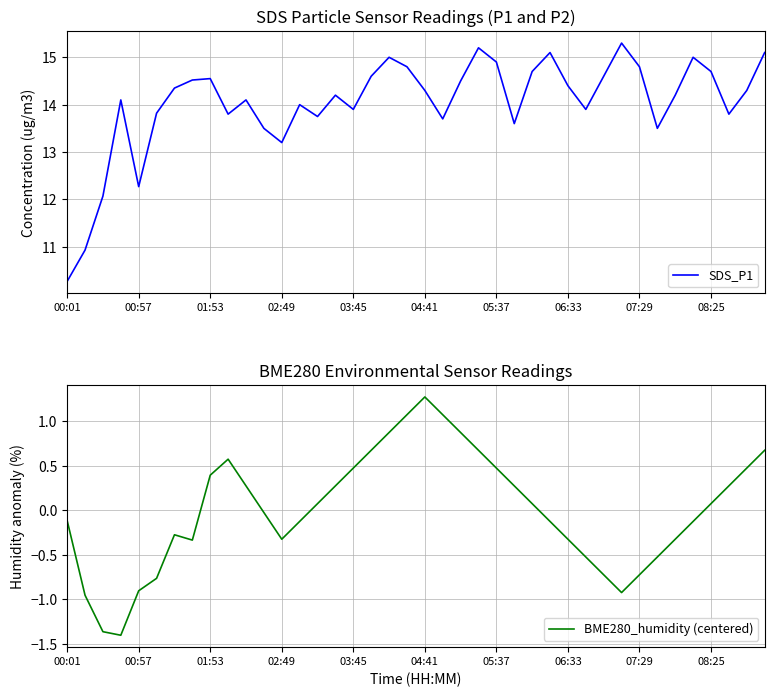

At which label does BME280_humidity (centered) first exceed 0?

01:53